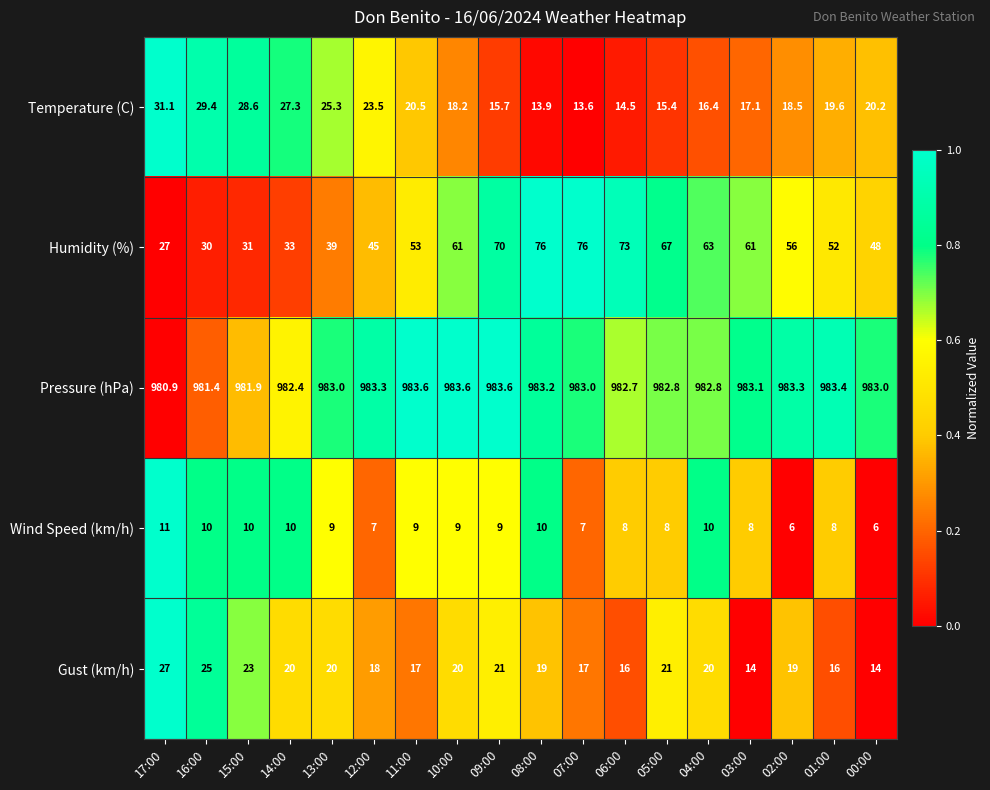

Between 10:00 and 01:00, which series saw the biggest shift?

Humidity (%)